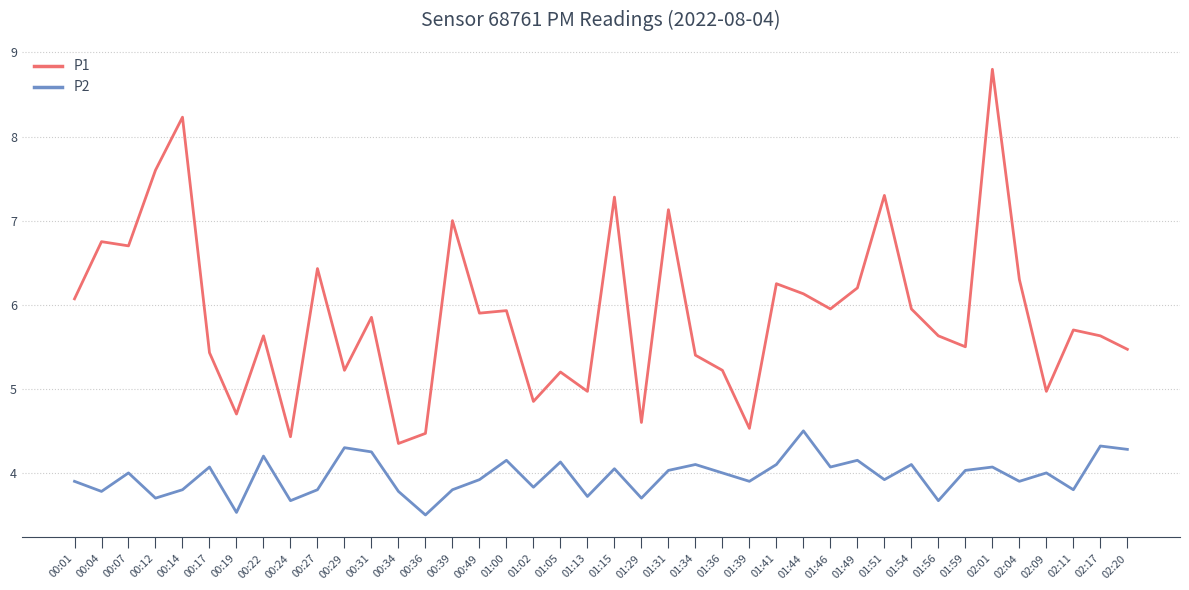

Which series has the widest spread of values?

P1